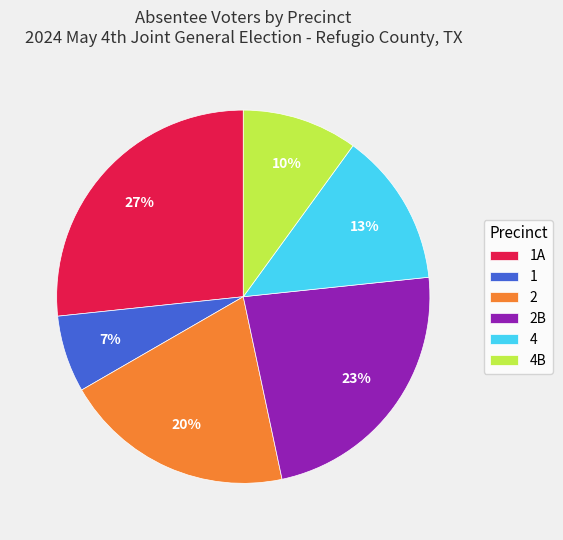

Combined, do 1A and 1 account for over 50%?

No